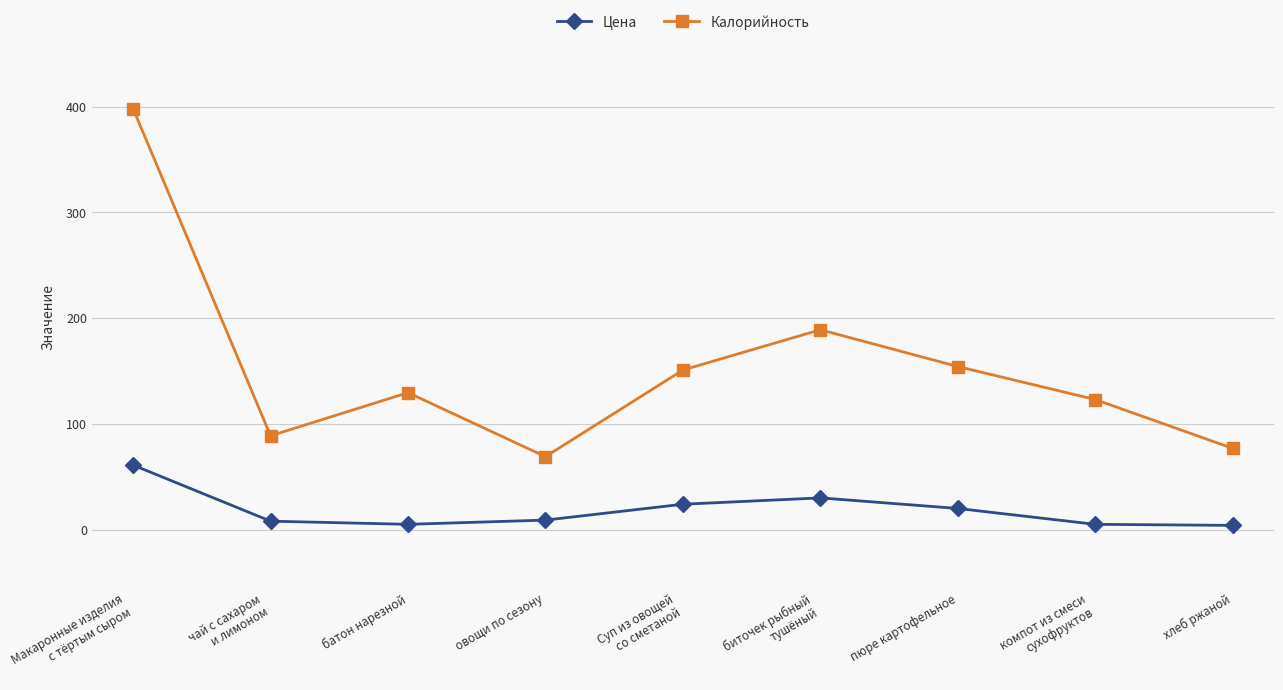

True or false: Цена and Калорийность cross at least once.

False